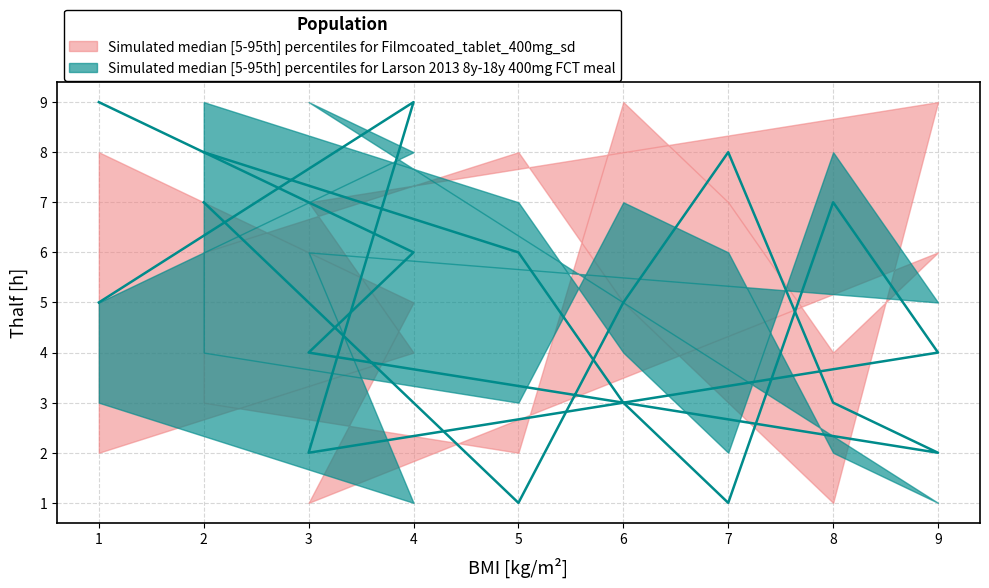

At which category is the sum across all series the highest?

2